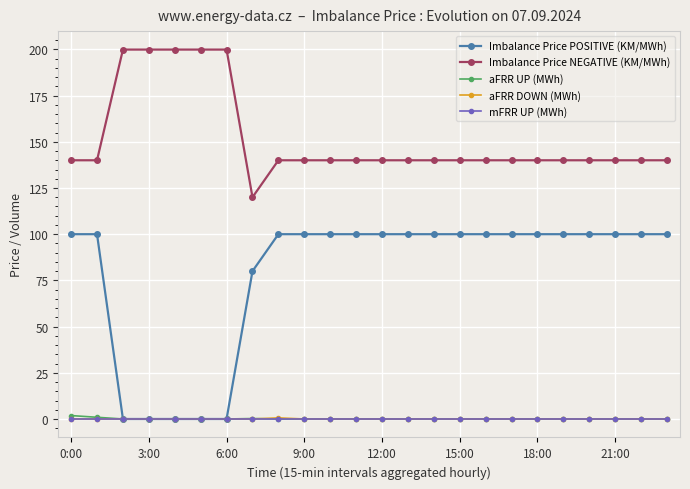

Which series has the widest spread of values?

Imbalance Price POSITIVE (KM/MWh)